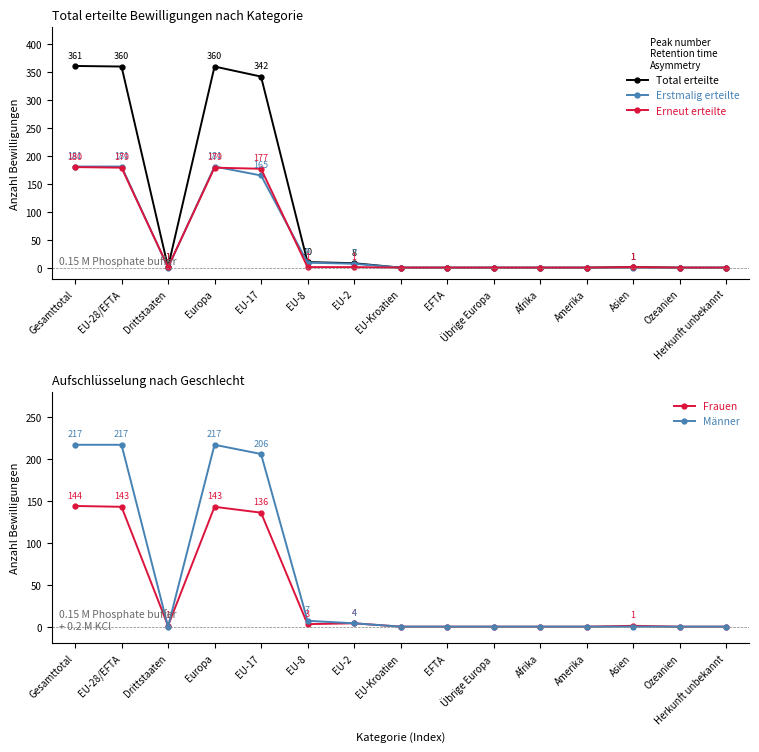

What is the difference between the maximum and minimum values in the Total erteilte series?

361